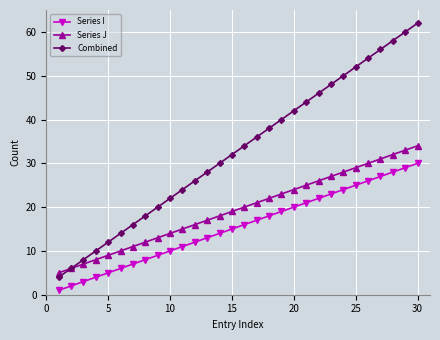

What is the difference between the second highest and minimum values in the Series I series?

28